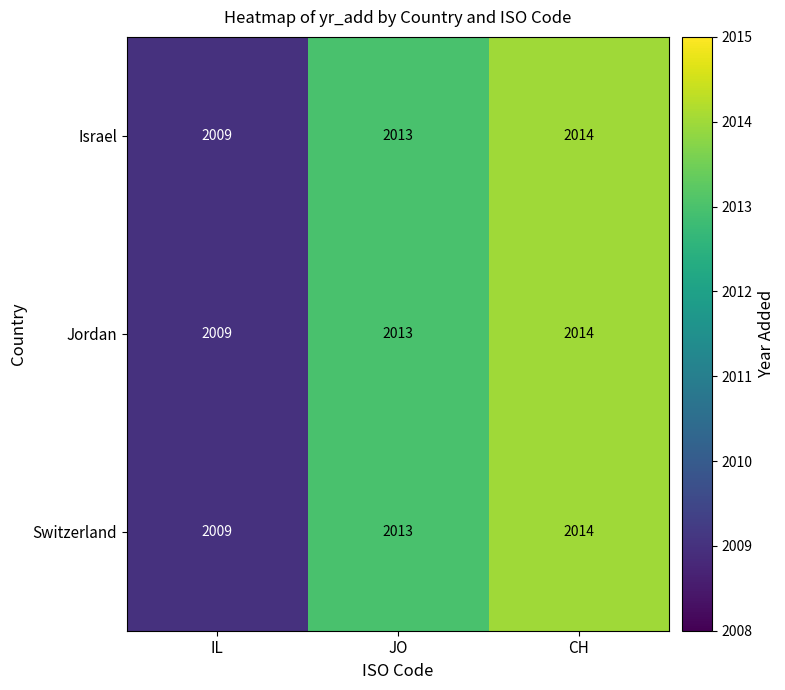

Is it true that Switzerland equals 2014 at CH?

True